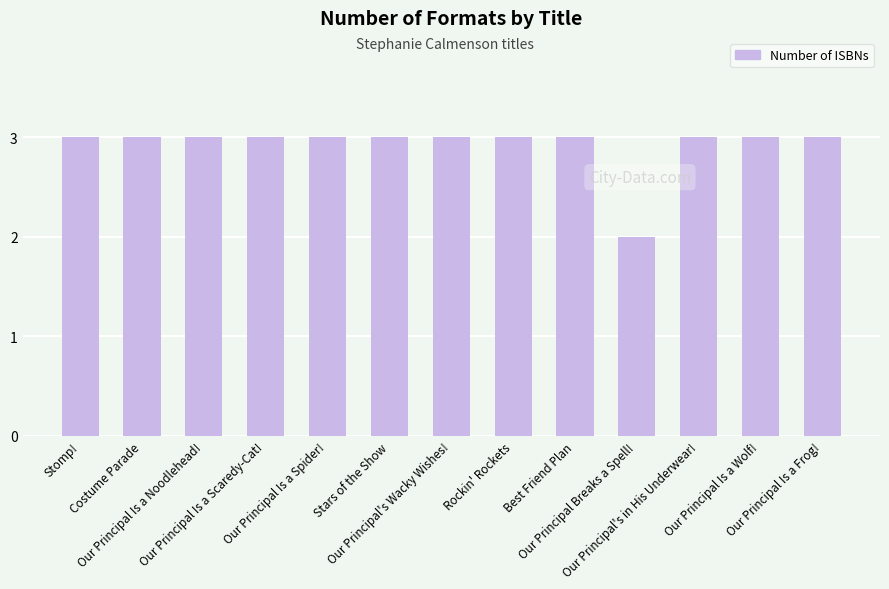

True or false: the data shows 1 at Our Principal Breaks a Spell!.

False